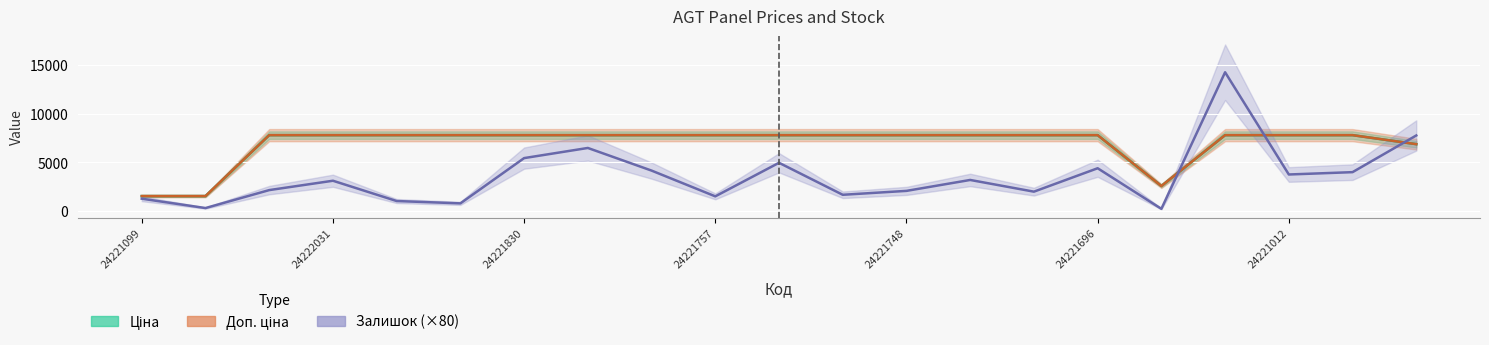

The value of Доп. ціна at 24221830 is 7792.9. True or false?

True